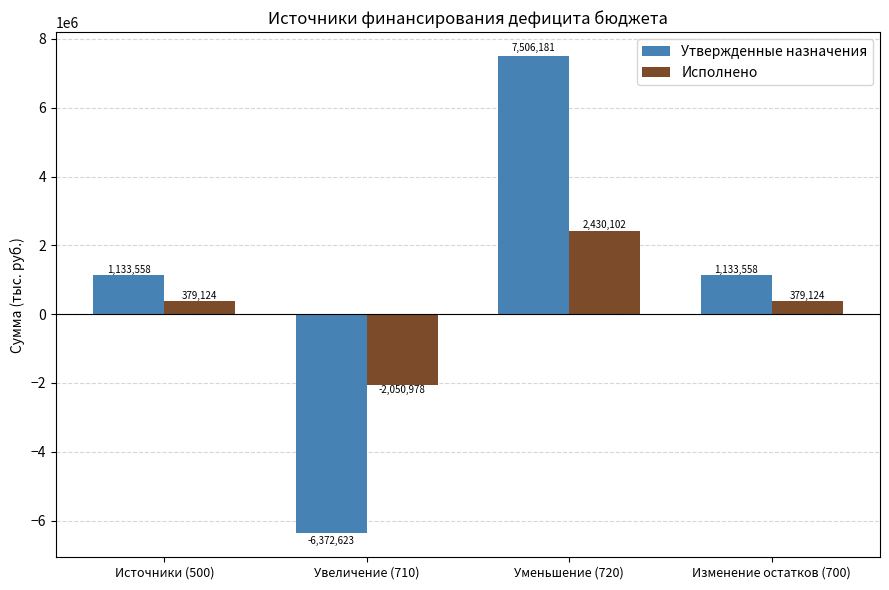

Is the value of Исполнено at Источники (500) greater than the value of Утвержденные назначения at Уменьшение (720)?

No